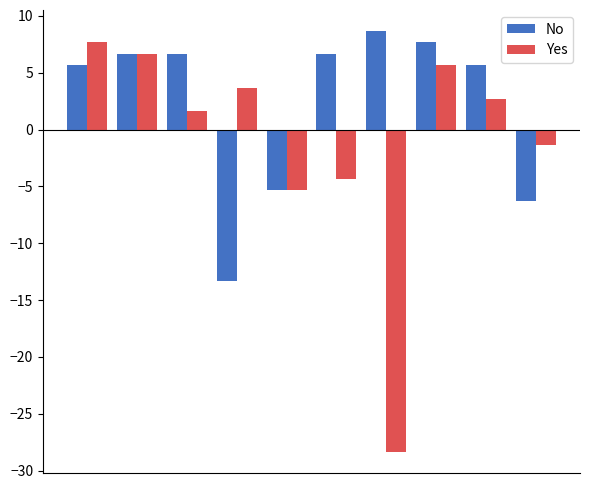

How many values in Yes are above zero?

6